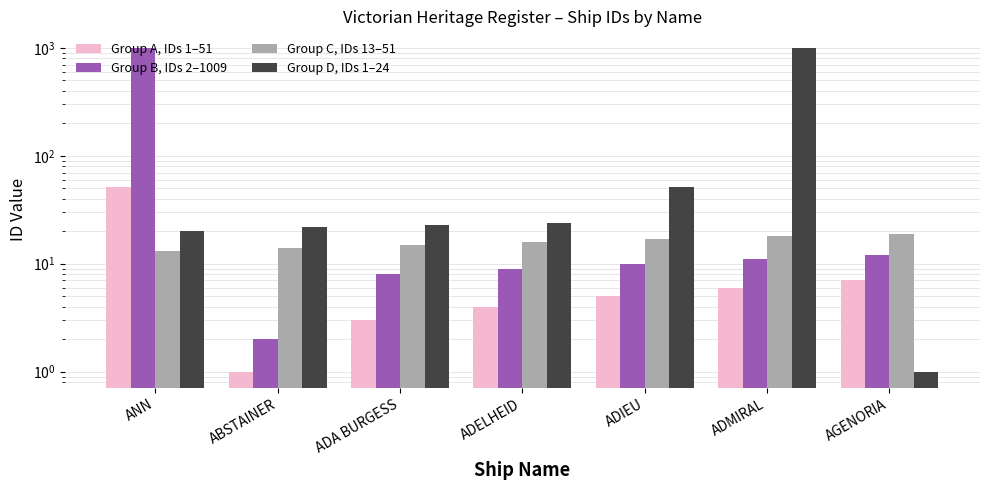

What position from the right is ADA BURGESS?

5